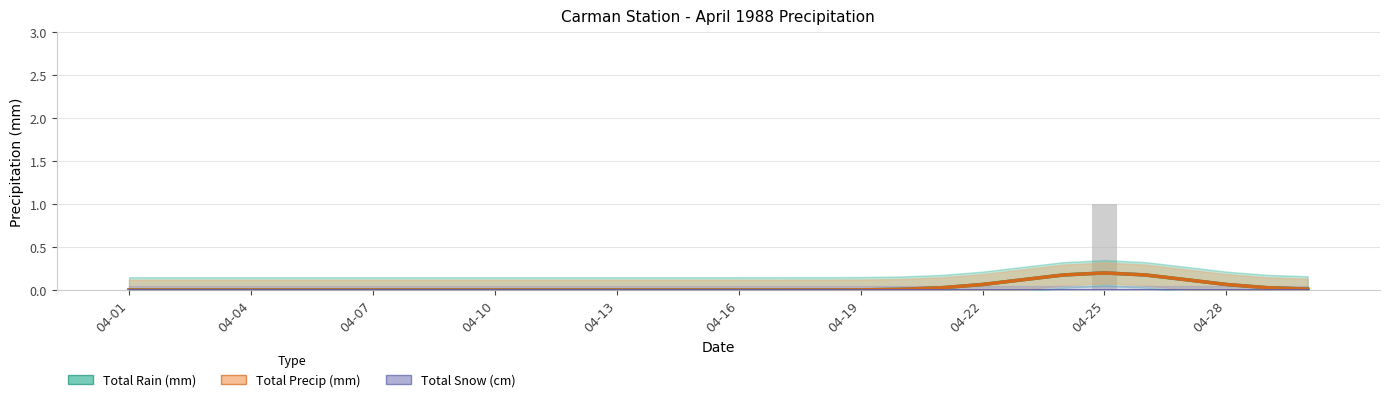

What position from the right is 04-13?

18